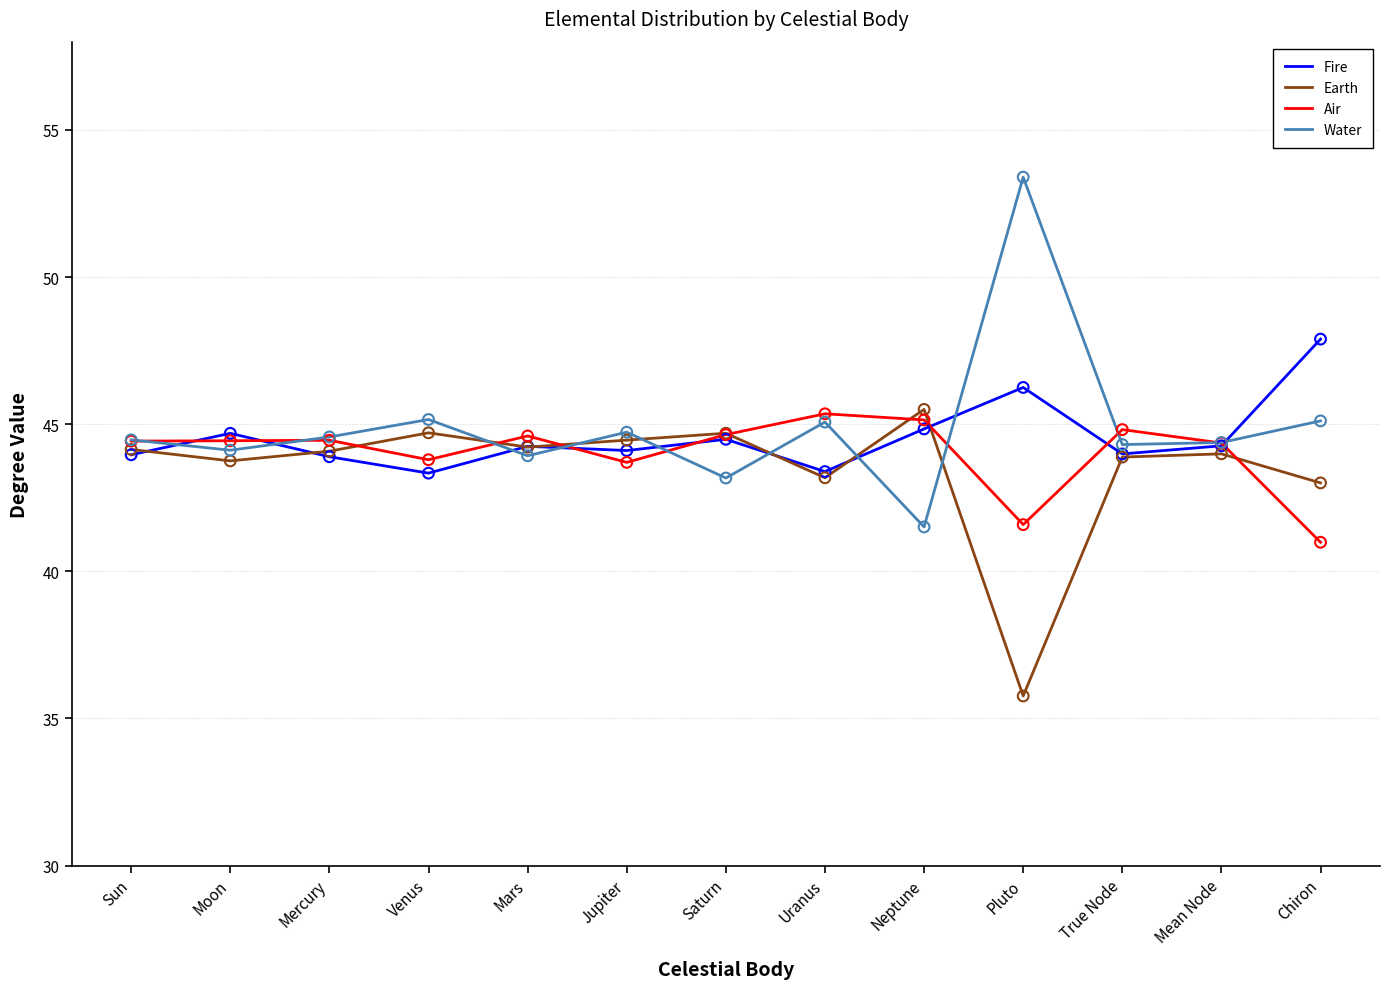

What is the difference between the highest and lowest values at Jupiter?

1.0